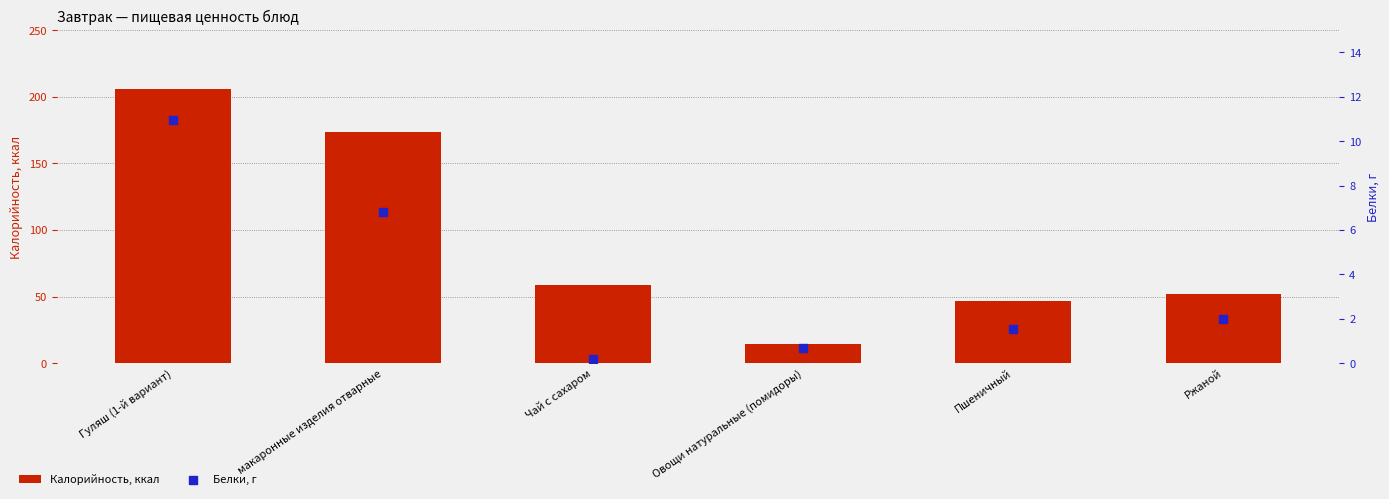

Which series has the largest total across all categories?

Калорийность, ккал